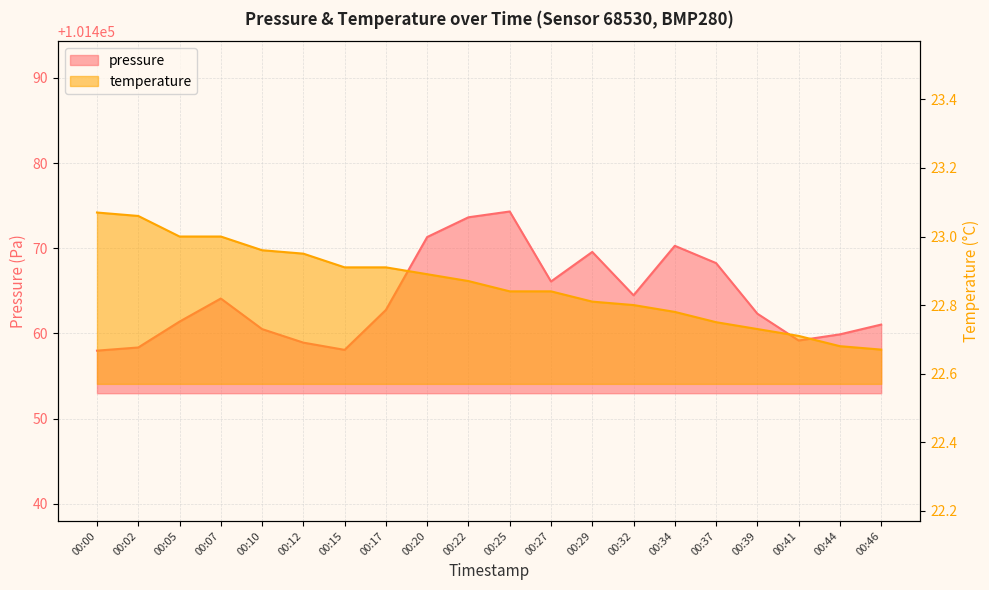

What is the difference between the highest and lowest values at 00:15?

101435.1